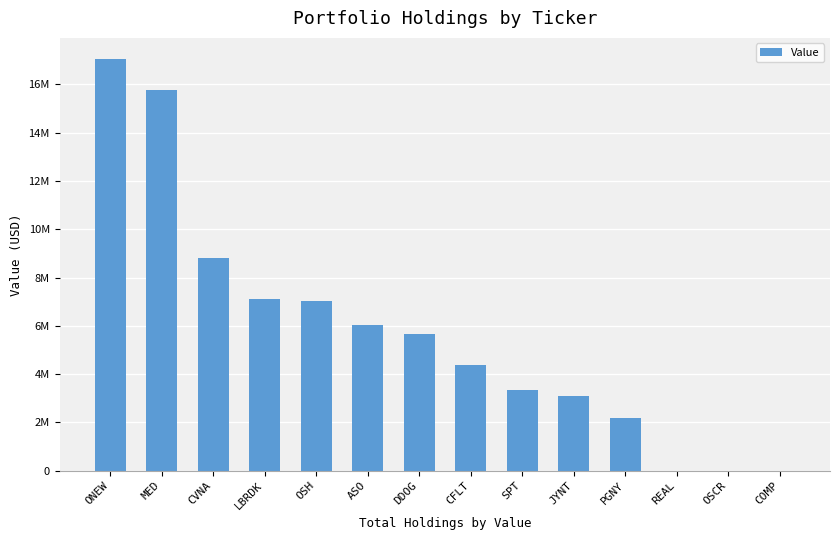

Is it true that the value at JYNT is 3109000?

True